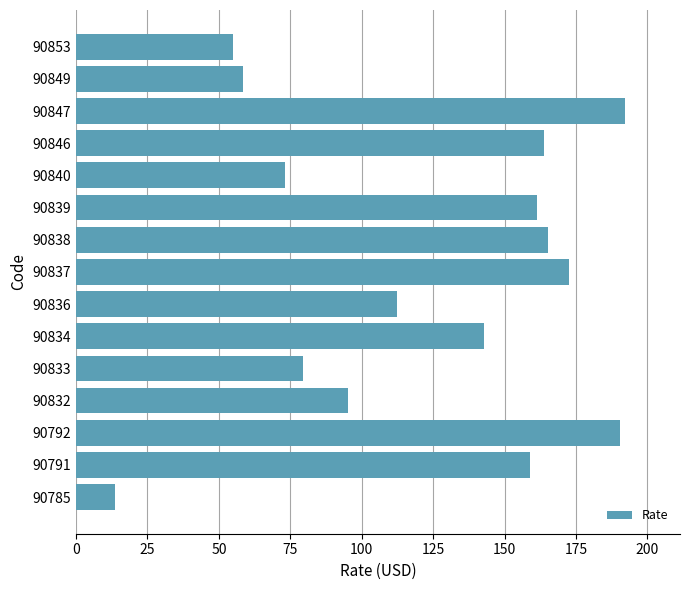

The chart shows a value of 54.8 at 90853. True or false?

True